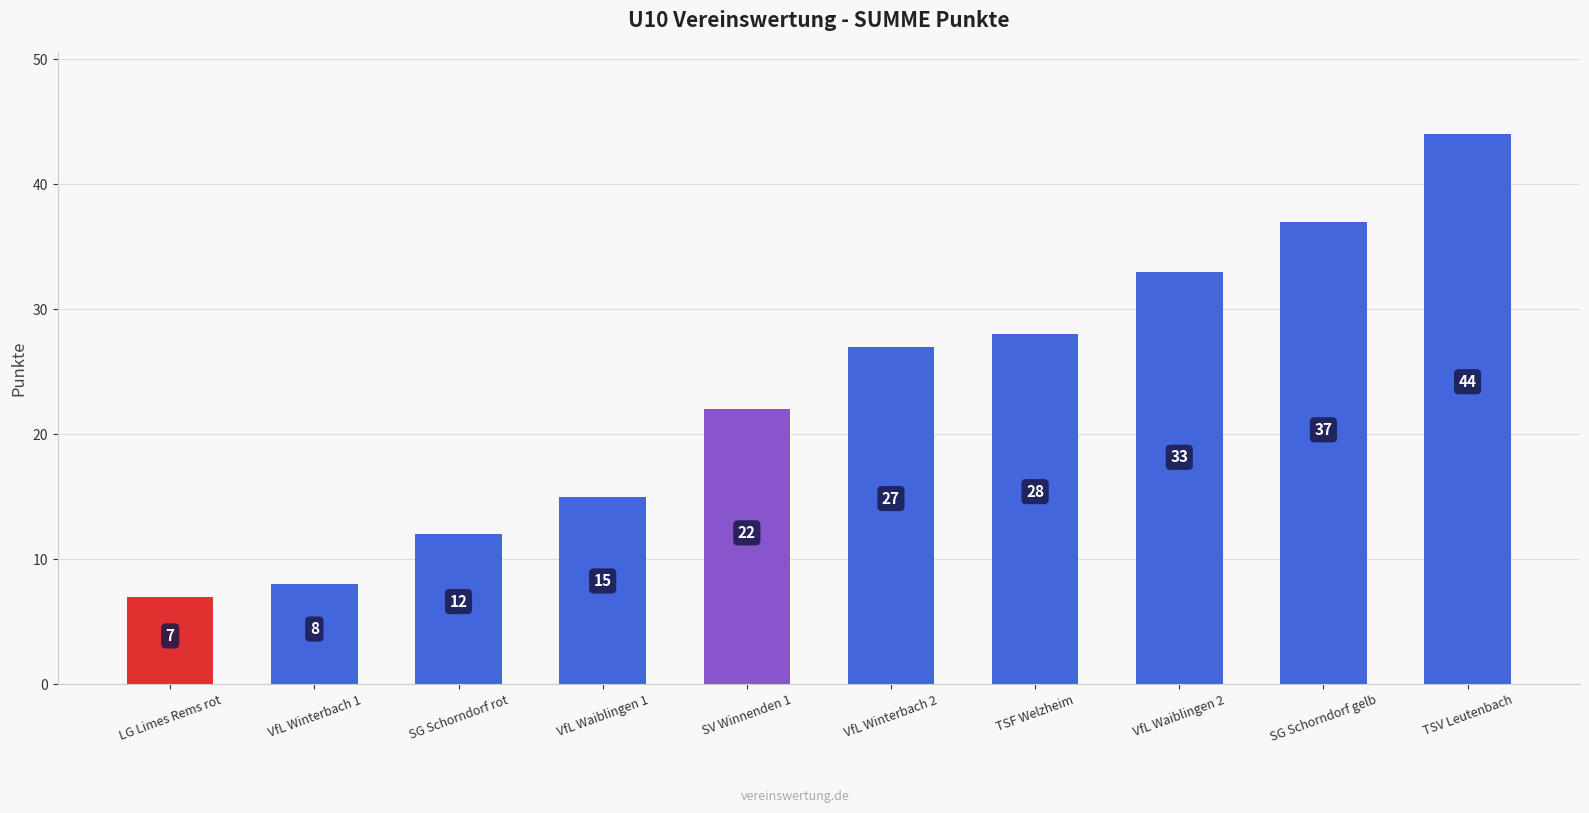

What is the minimum value shown in the chart?

7